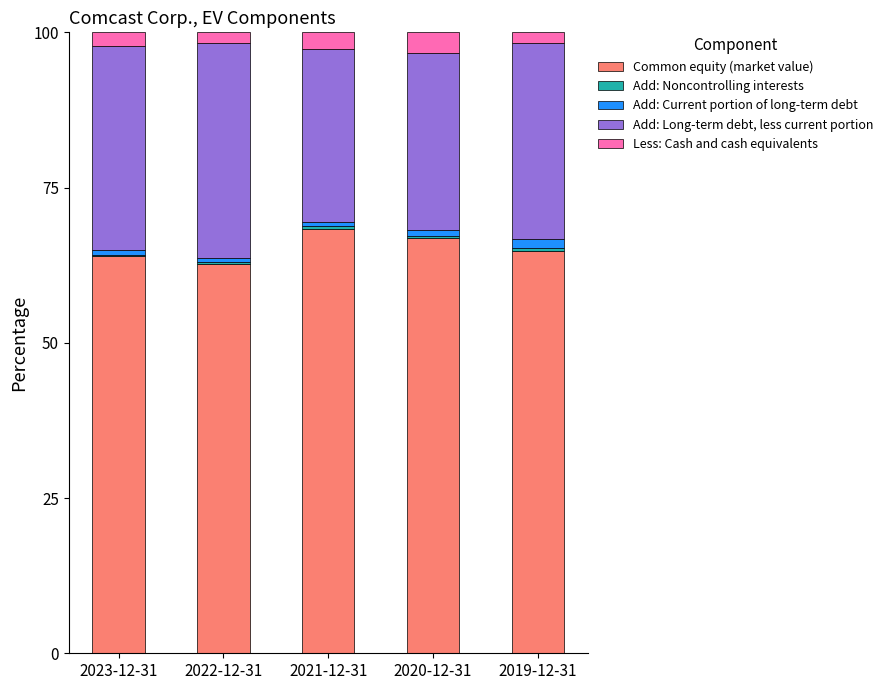

The value of Common equity (market value) at 2019-12-31 is 64.9. True or false?

True